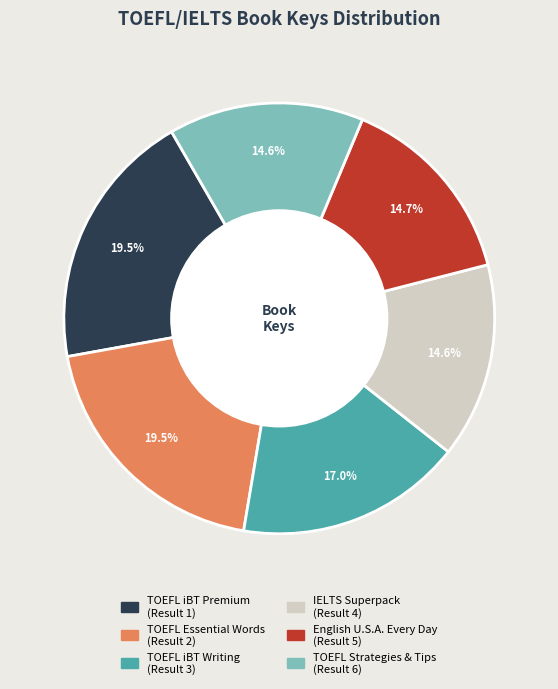

Is TOEFL iBT Premium (Result 1) the majority of the pie?

No